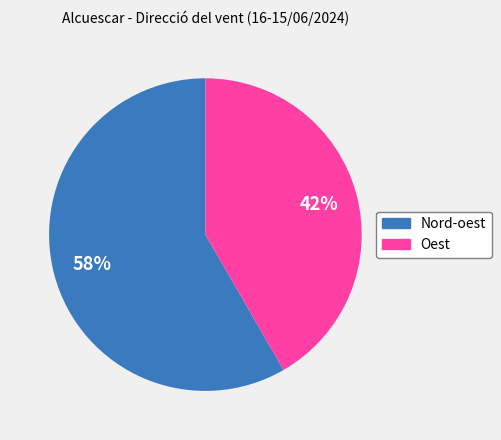

Is there a majority slice in this chart?

Yes